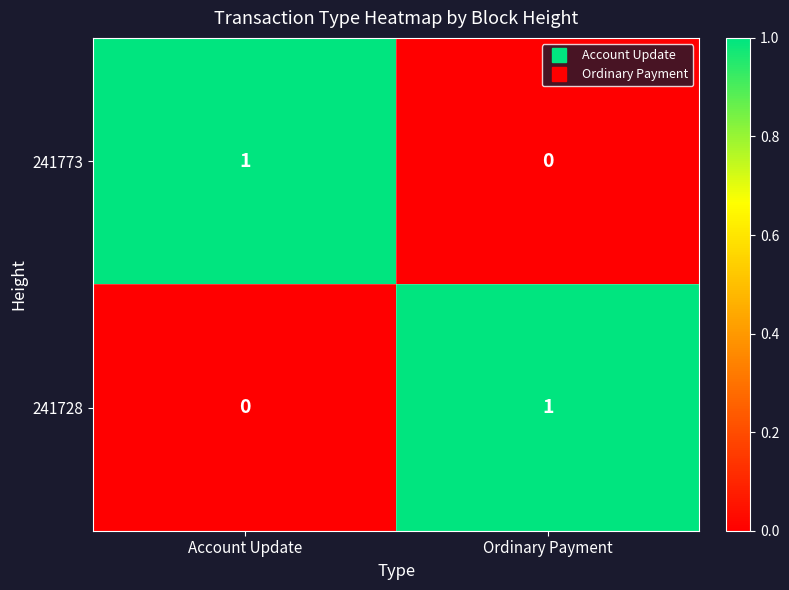

Where is 241728 nearest to the value 0?

Account Update